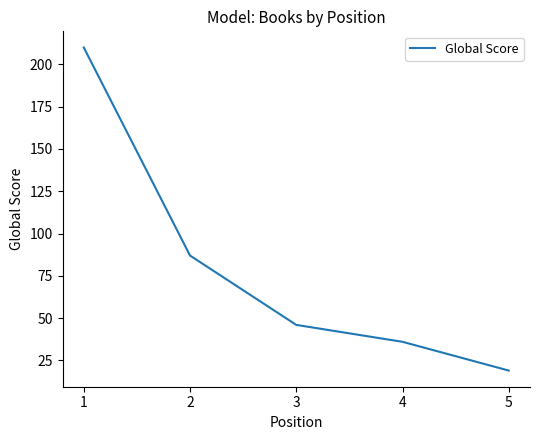

Reading left to right, transcribe all the data shown in this chart.

210	87	46	36	19